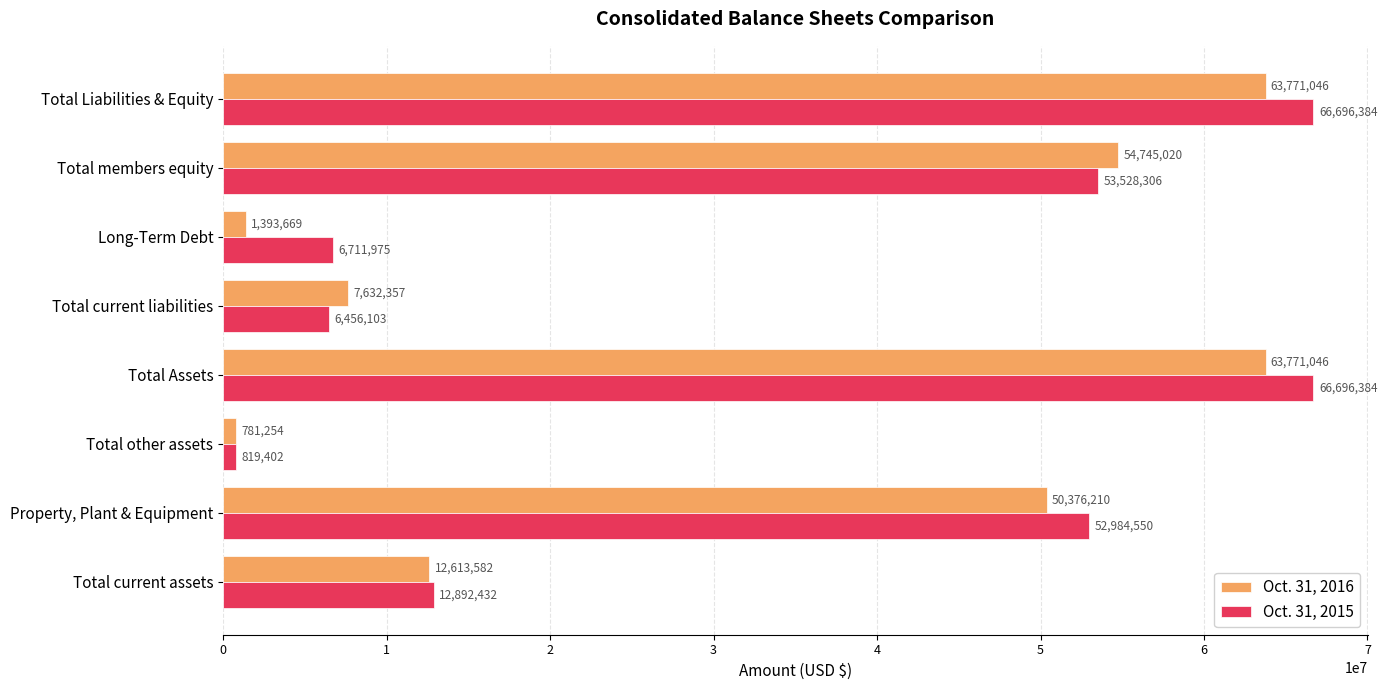

At which label is Oct. 31, 2016 closest to 32276150?

Property, Plant & Equipment